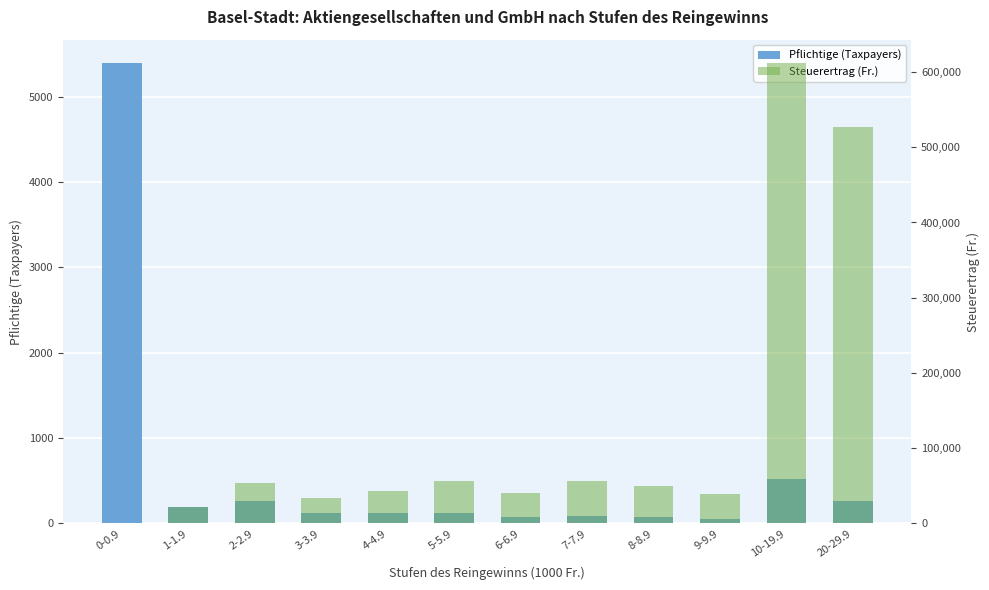

What is the label of the 5th bar from the left?

4-4.9